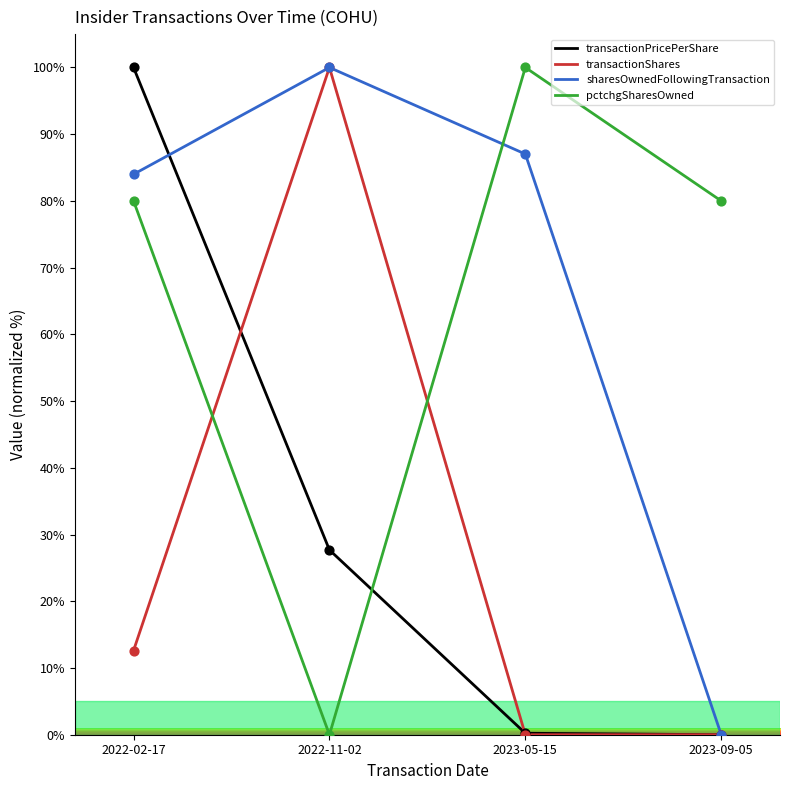

What is the difference between the highest and lowest values at 2022-02-17?

87.4